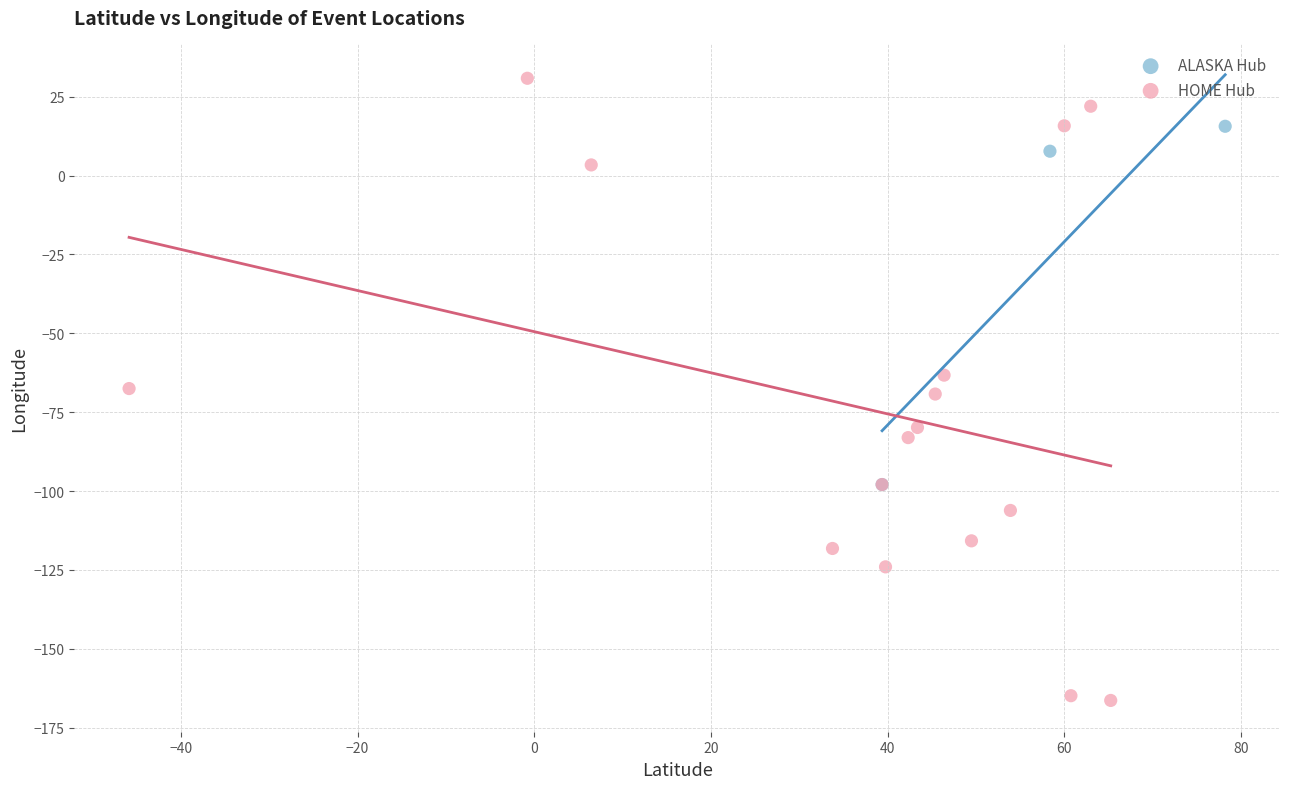

Which series reaches the minimum Y coordinate?

HOME Hub